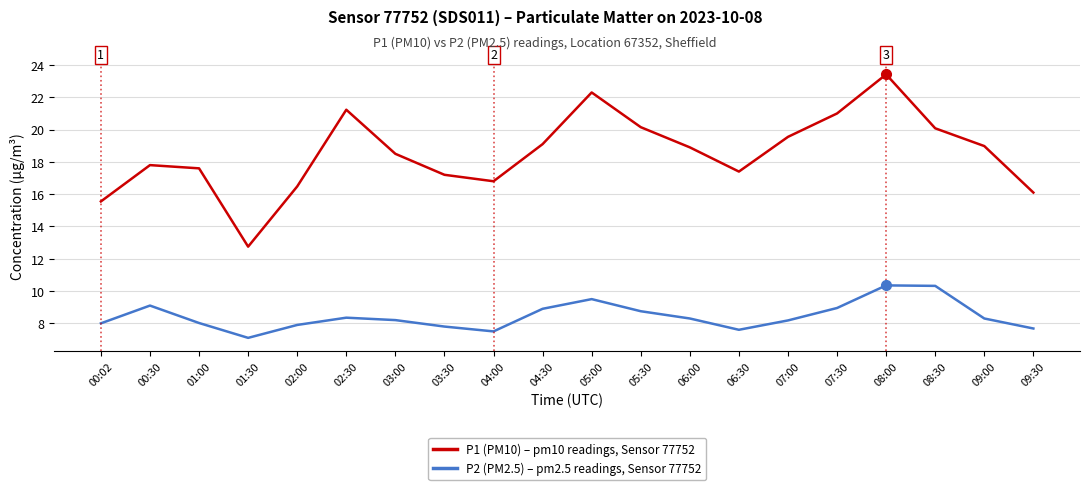

True or false: P1 (PM10) – pm10 readings, Sensor 77752 and P2 (PM2.5) – pm2.5 readings, Sensor 77752 intersect in this chart.

False